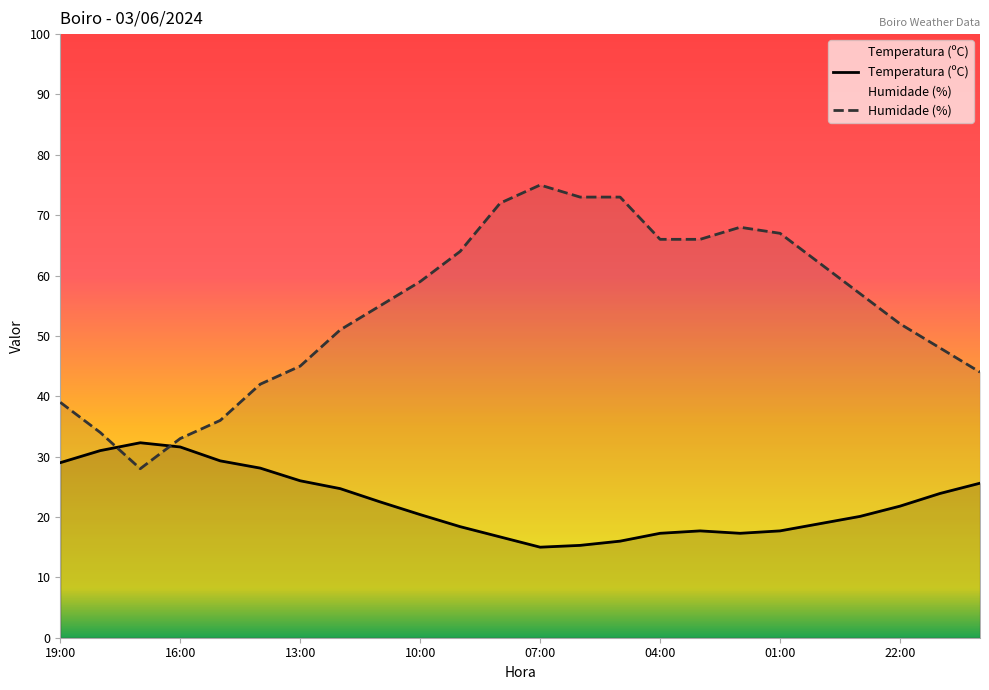

What is the label of the 1st point from the left?

19:00